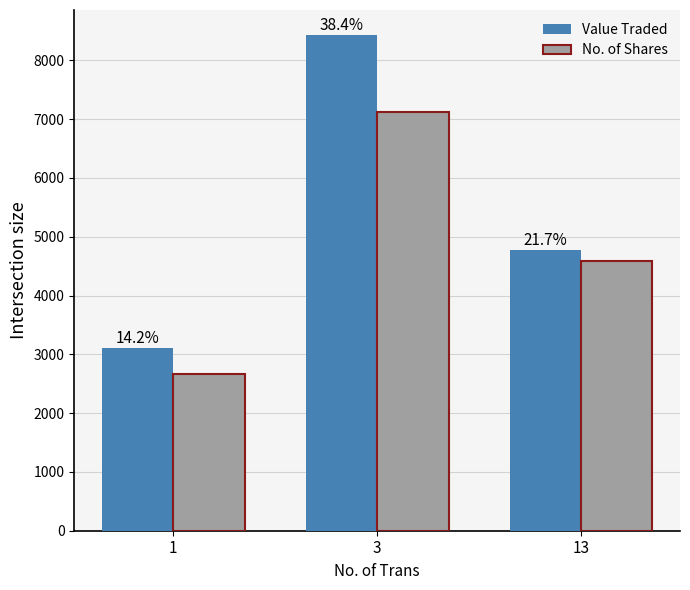

What are all the series names shown in the legend?

Value Traded, No. of Shares